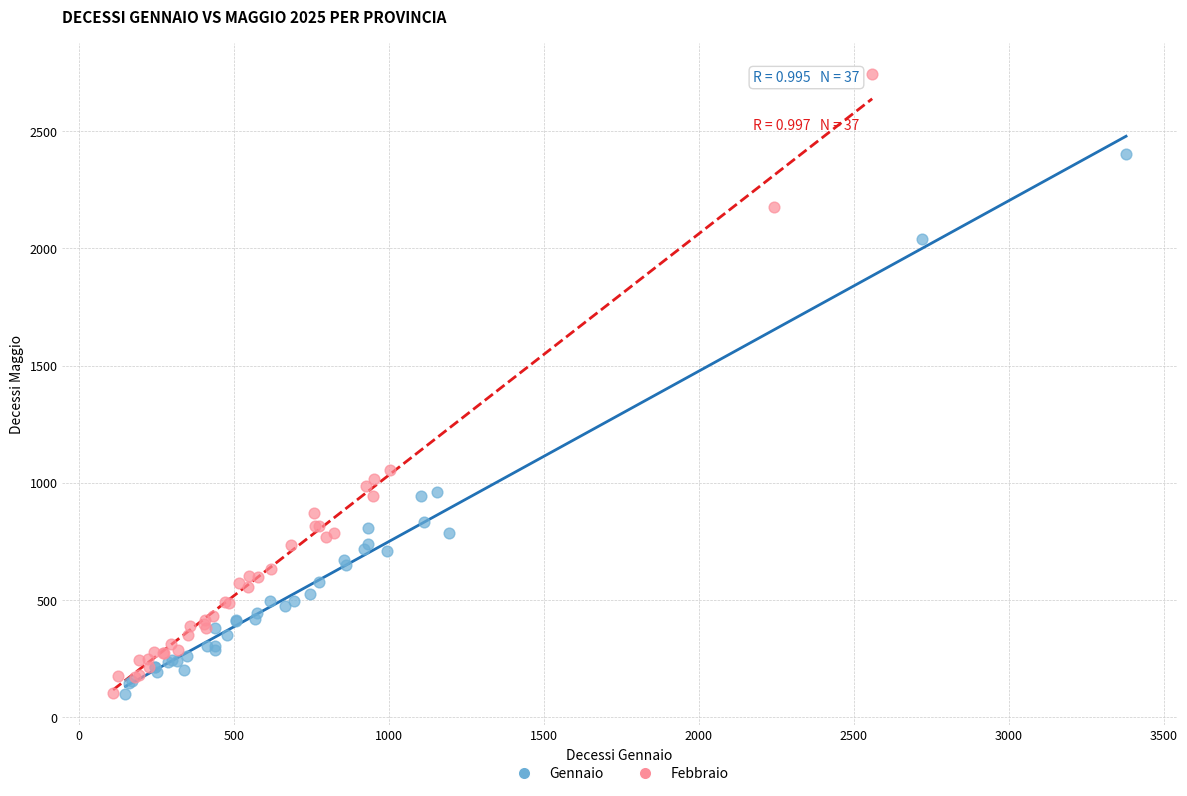

What are all the series names shown in the legend?

Gennaio, Febbraio